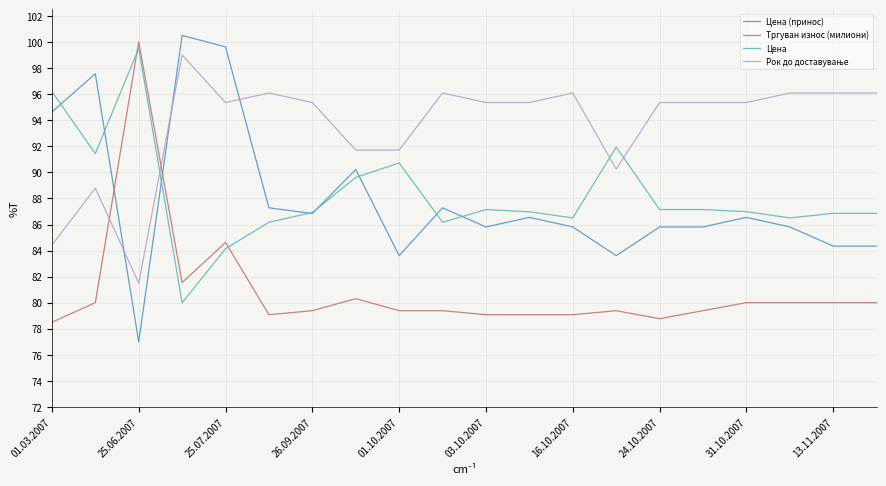

Count the number of data series in this chart.

4